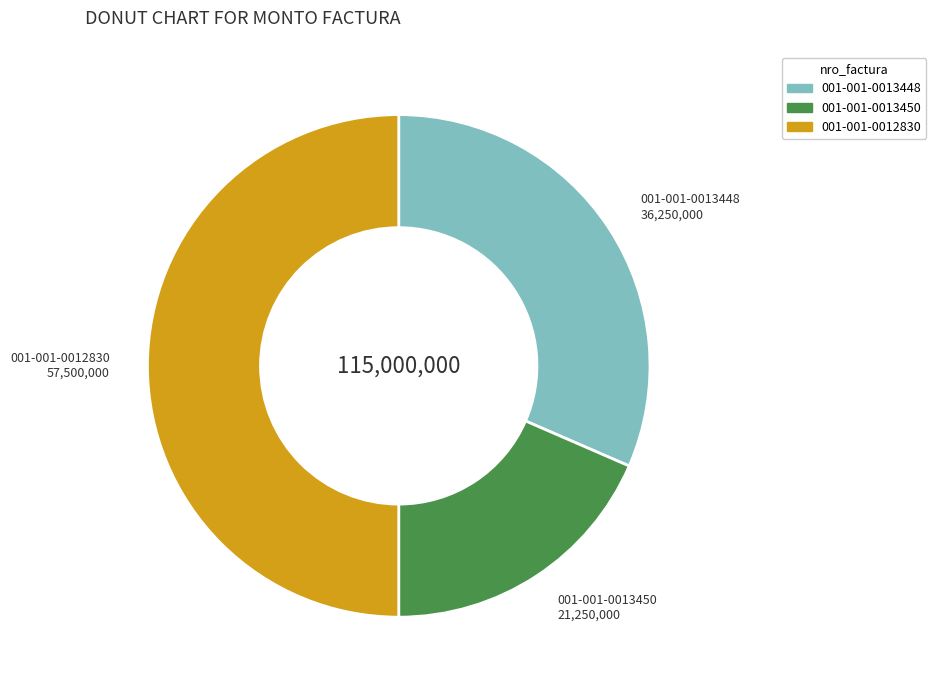

Approximately how many times larger is the value at 001-001-0013448 compared to 001-001-0012830?

0.6